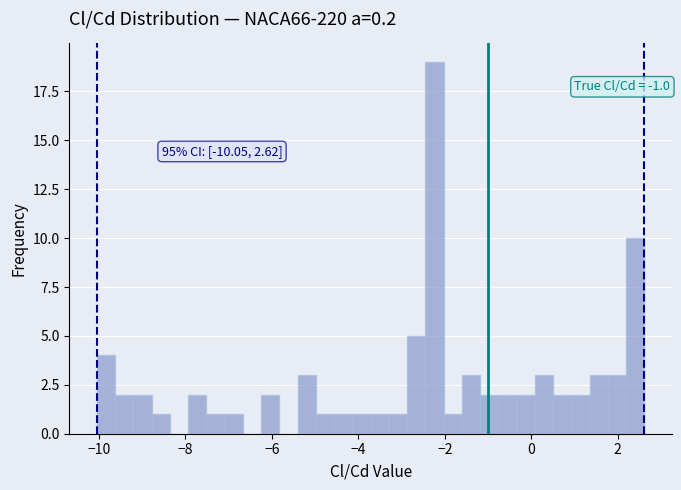

Around what value on the x-axis is the tallest bar? Give the approximate position of its centre, as read against the axis.

-2.2